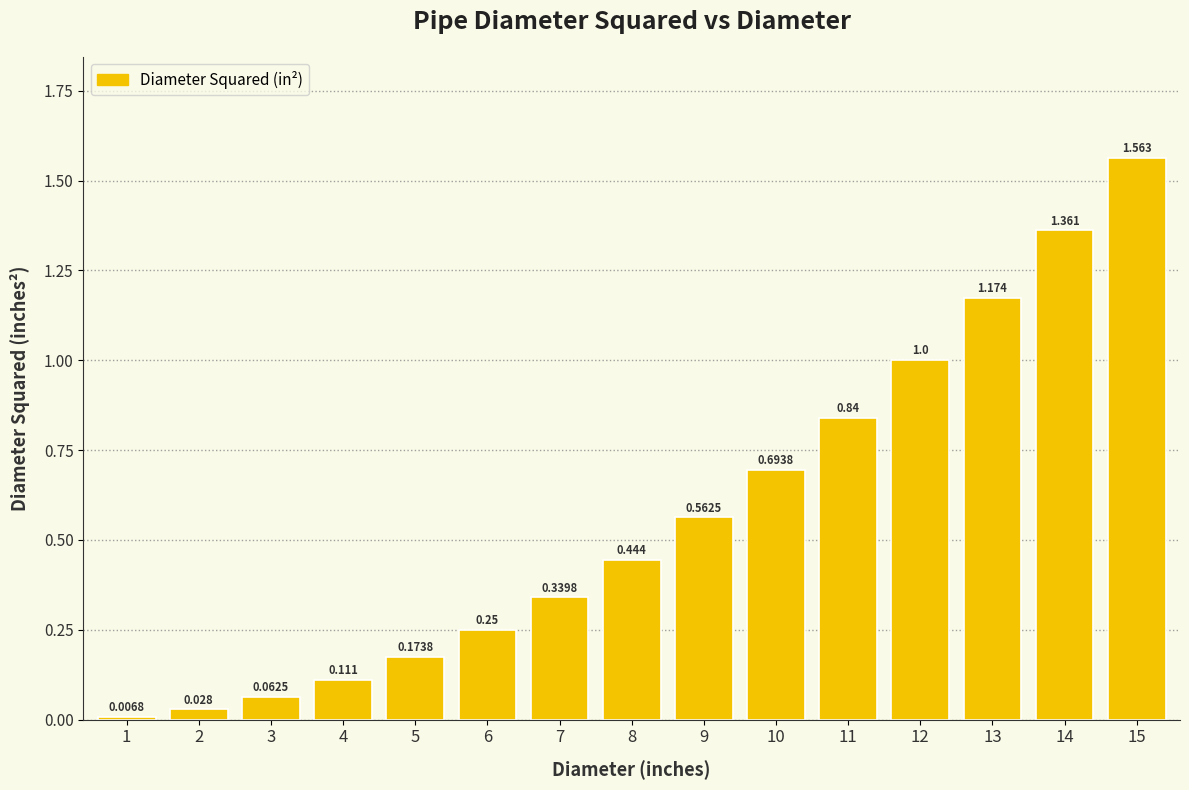

Are the bars horizontal?

No